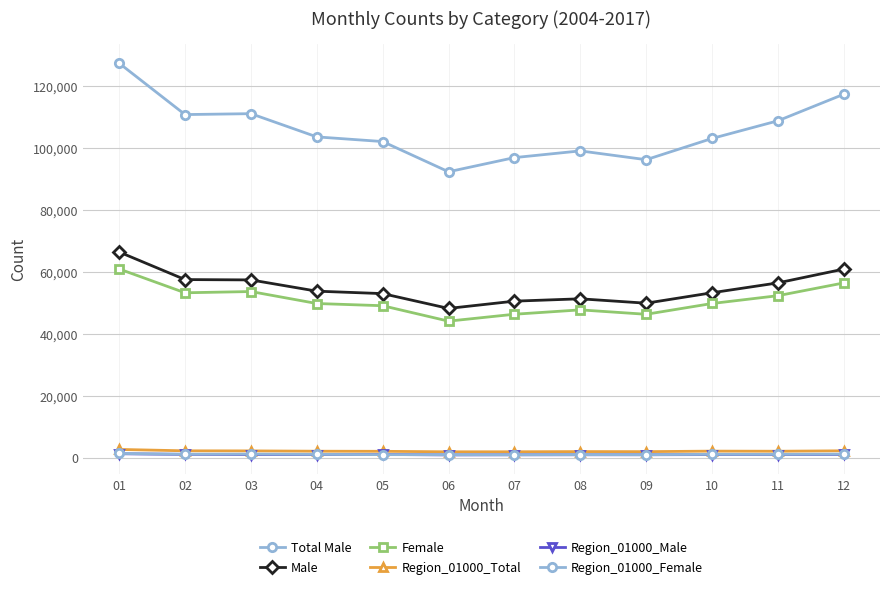

What is the spread (max minus min) of values at 08?

98073